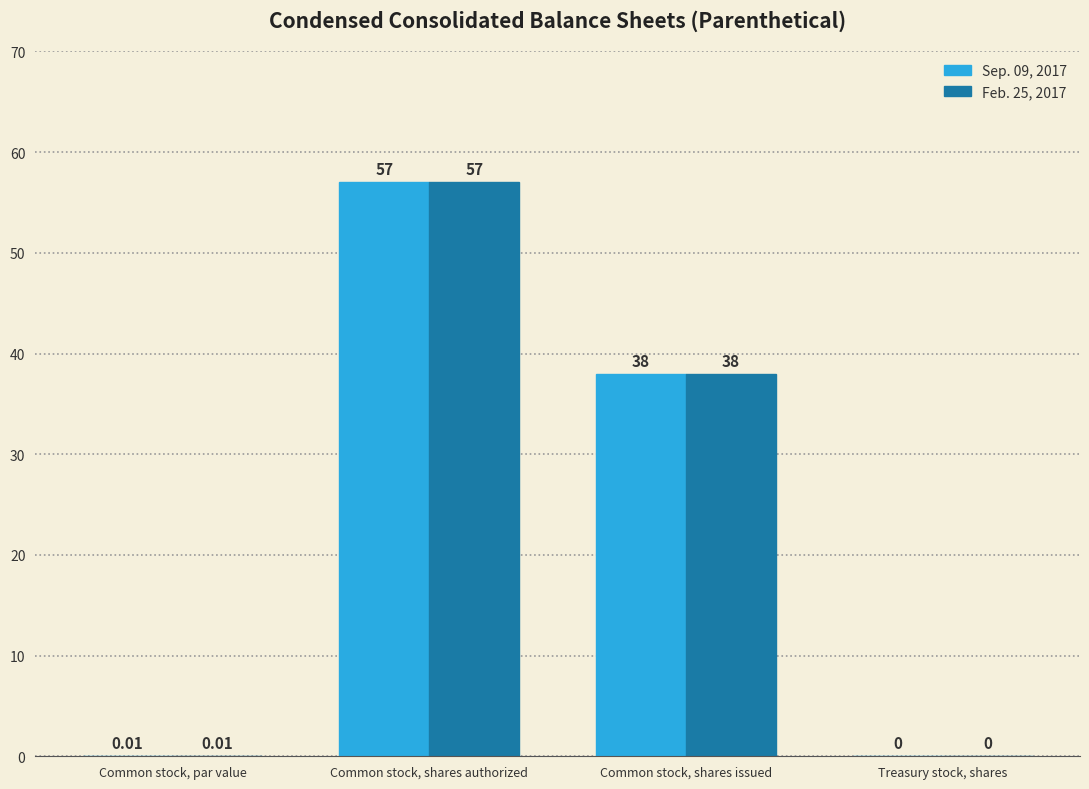

What is the sum of the Sep. 09, 2017 values at Treasury stock, shares and Common stock, shares authorized?

57.0